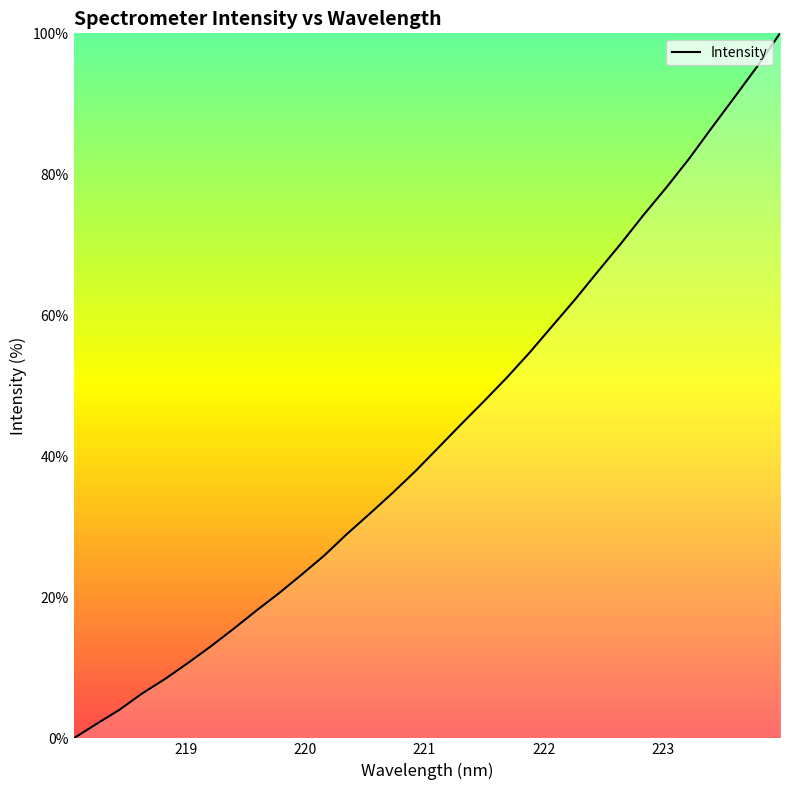

What is the difference between the maximum and minimum values?

100.0